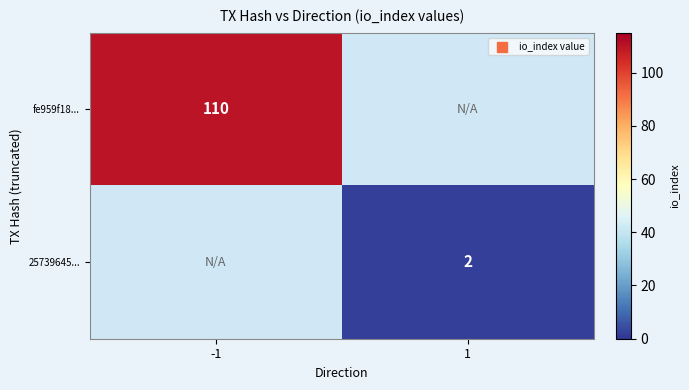

True or false: 25739645... has a value of 1 at 1.

False